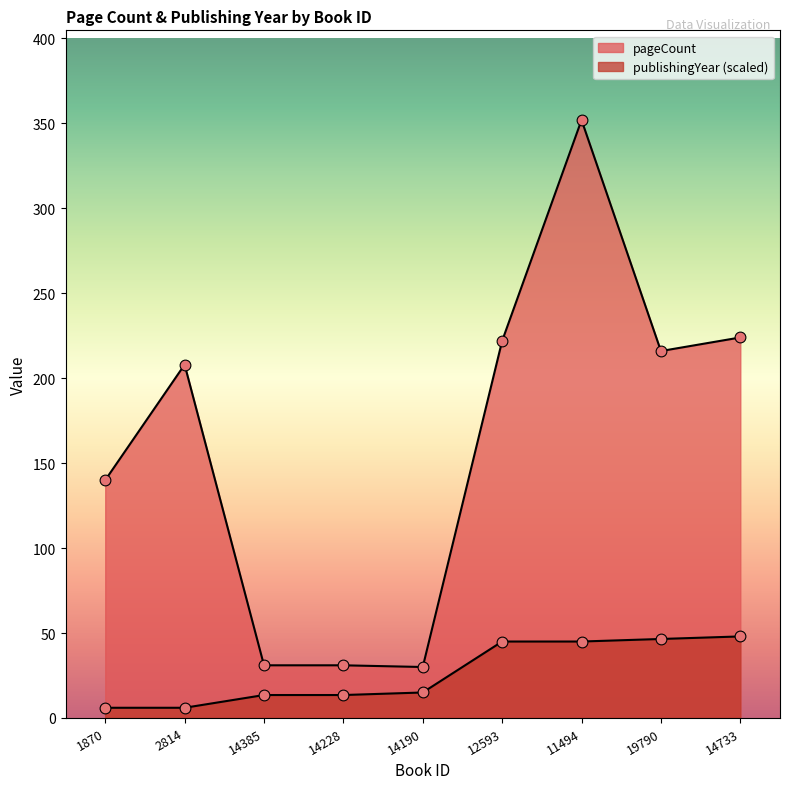

Which series reaches the maximum Y coordinate?

pageCount